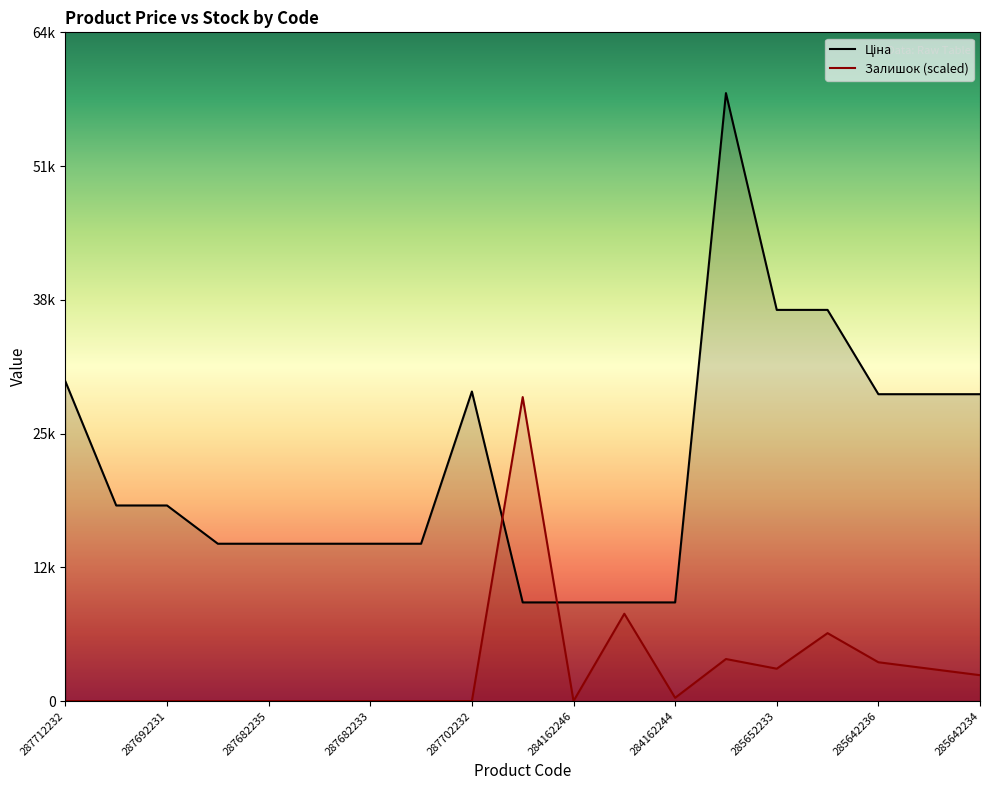

Reading left to right, transcribe all the data shown in this chart.

Ціна: 287712232=31058.4	287692233=19005.7	287692231=19005.7	287682236=15288.0	287682235=15288.0	287682234=15288.0	287682233=15288.0	287682231=15288.0	287702232=30077.8	284162248=9585.4	284162246=9585.4	284162245=9585.4	284162244=9585.4	285662232=59075.7	285652233=38011.3	285652231=38011.3	285642236=29819.2	285642235=29819.2	285642234=29819.2
Залишок: 287712232=0.0	287692233=0.0	287692231=0.0	287682236=0.0	287682235=0.0	287682234=0.0	287682233=0.0	287682231=0.0	287702232=0.0	284162248=29537.9	284162246=0.0	284162245=8484.3	284162244=314.2	285662232=4085.0	285652233=3142.3	285652231=6598.9	285642236=3770.8	285642235=3142.3	285642234=2513.9